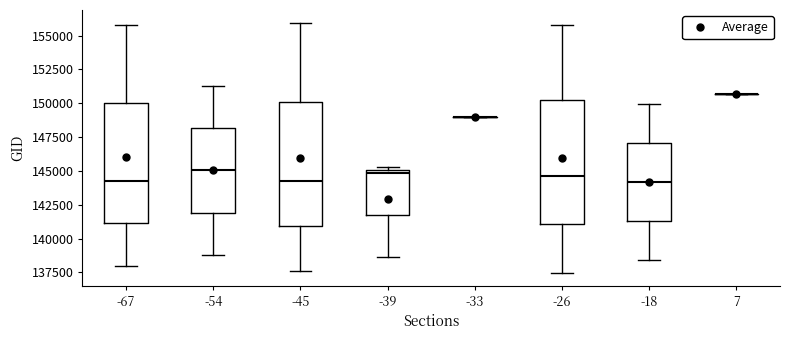

Reading left to right, transcribe this box plot: for each box, give where its median line is, the range the box spans, and where its two whiskers end, as read against the y-axis. The values are not printed on the chart, so give them approximately, as read against the axis.

-67: median 144000, box 141000 to 150000, whiskers 138000 to 156000
-54: median 145000, box 142000 to 148000, whiskers 139000 to 151000
-45: median 144500, box 141000 to 150000, whiskers 137500 to 156000
-39: median 145000 (just below the box's upper edge), box 141500 to 145000, whiskers 138500 to 145500
-33: box collapsed to a line at 149000, whiskers 149000 to 149000
-26: median 144500, box 141000 to 150000, whiskers 137500 to 156000
-18: median 144000, box 141500 to 147000, whiskers 138500 to 150000
7: box collapsed to a line at 150500, whiskers 150500 to 150500